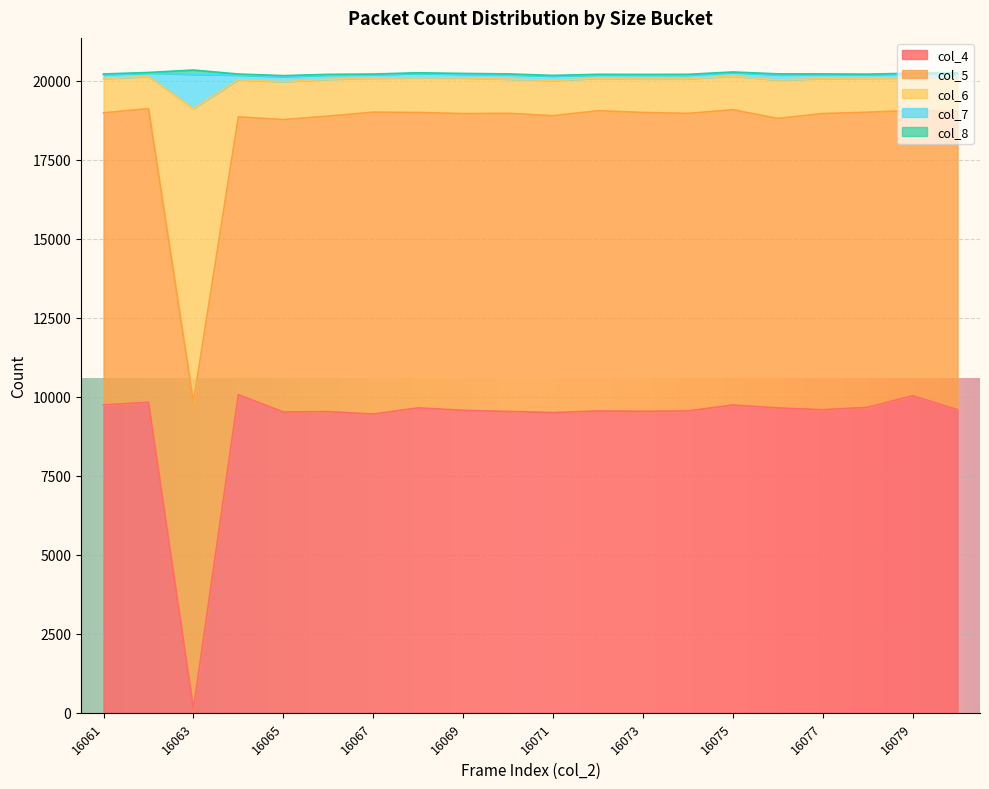

What is the value of the col_4 point at the 19th from the left?

10035